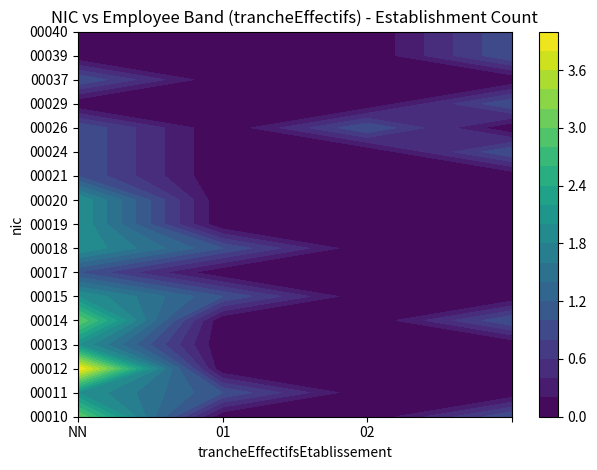

What is the difference between the maximum and minimum values in the 00015 series?

2